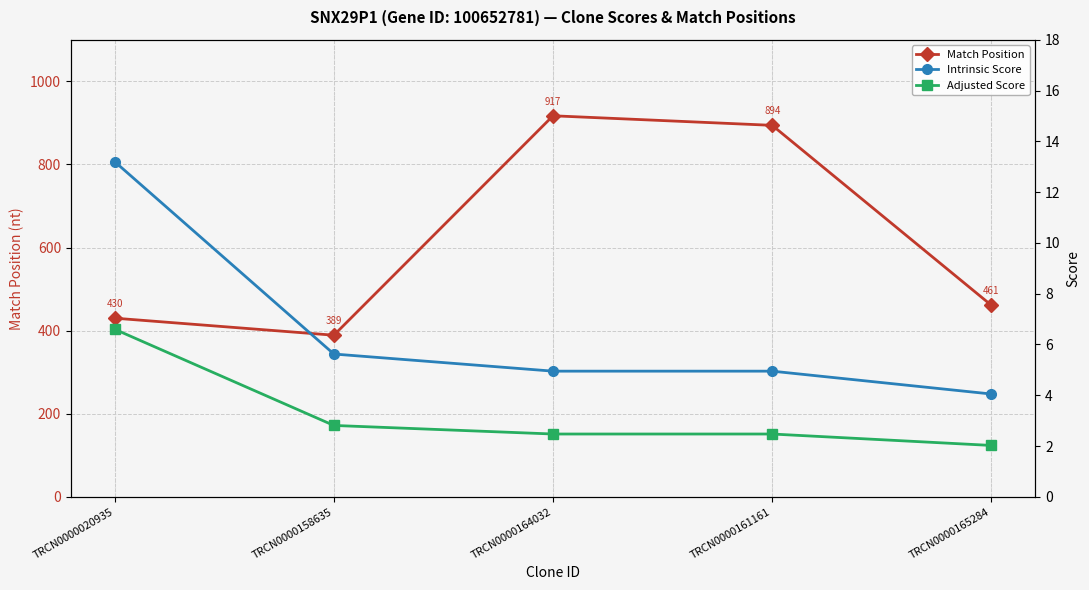

True or false: Match Position has a value of 461.0 at TRCN0000165284.

True